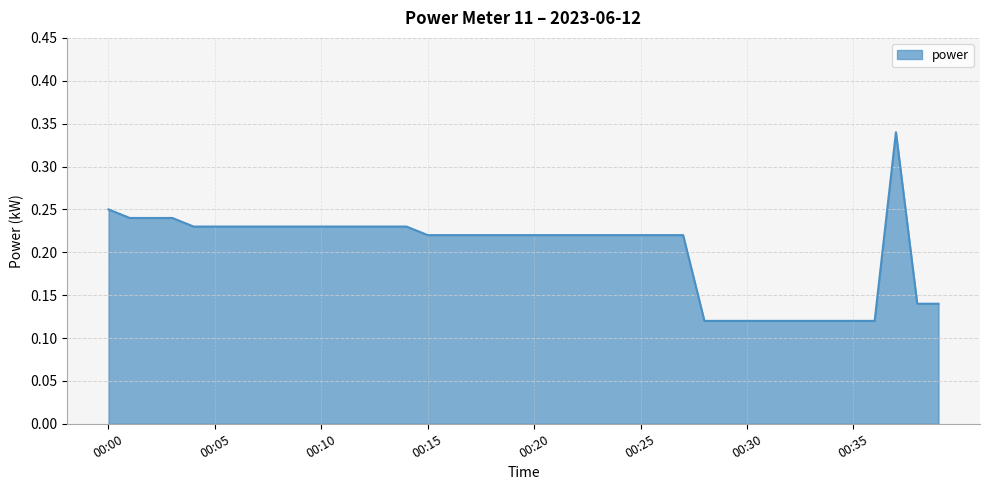

How many lines are shown in the chart?

1